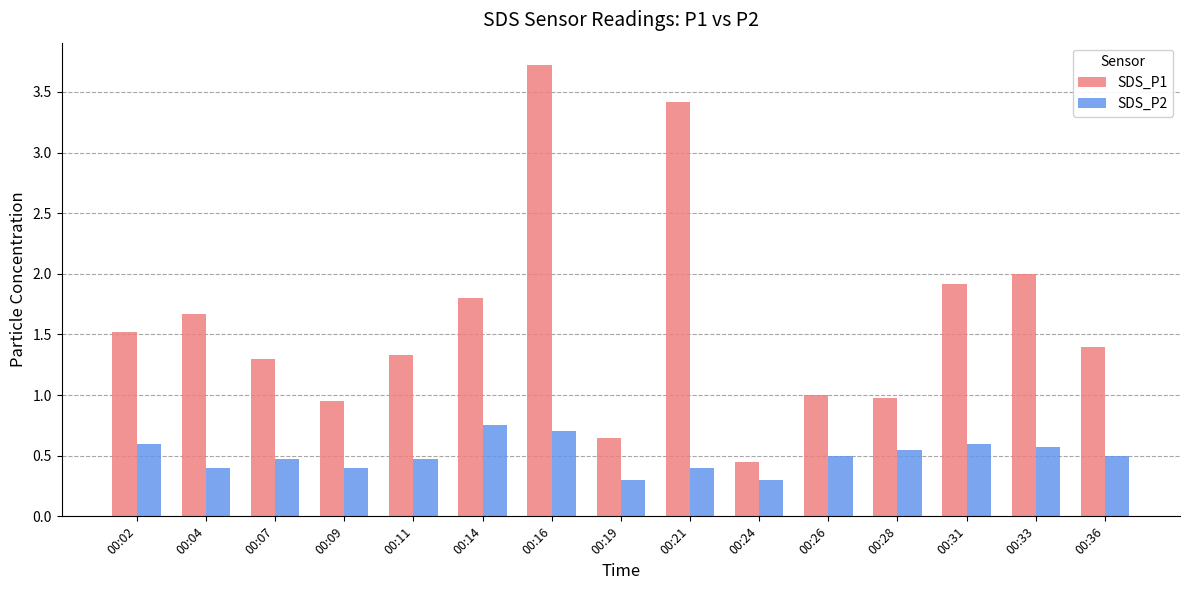

Which series has the widest spread of values?

SDS_P1